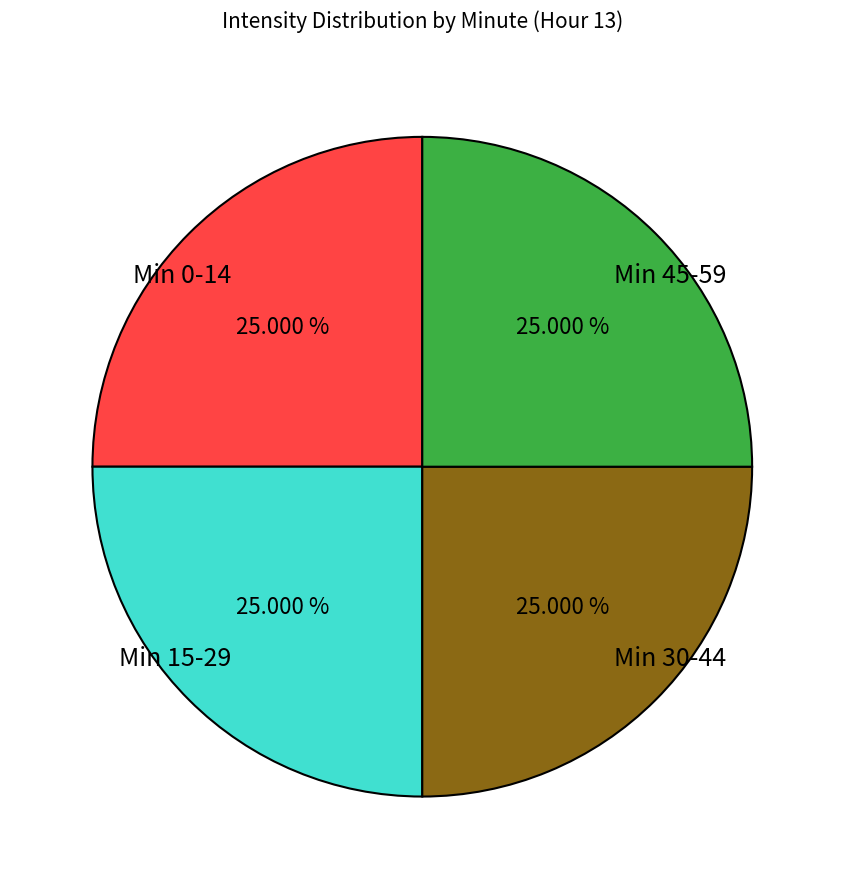

Does Min 45-59 account for over 50% of the chart?

No